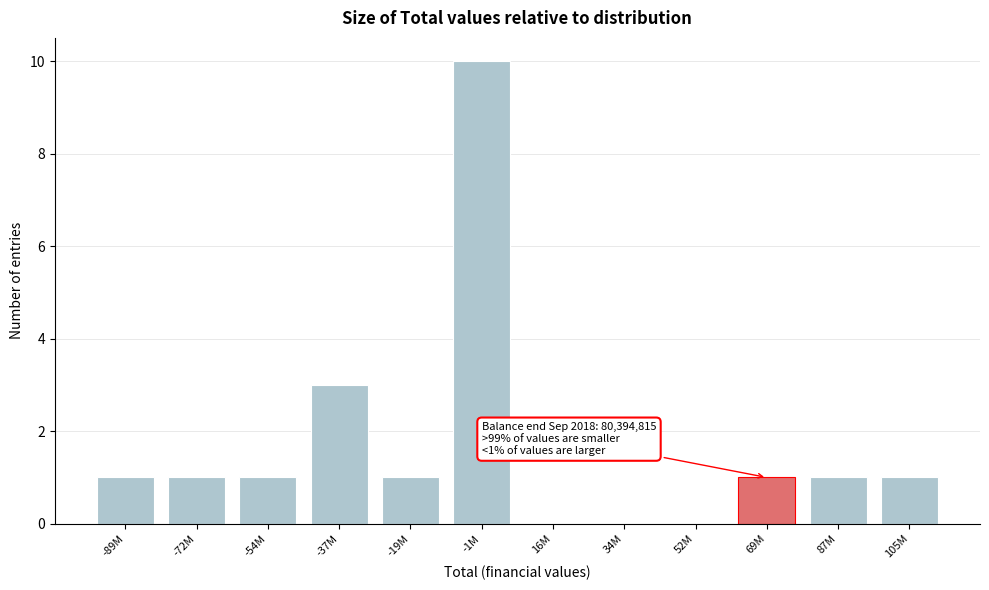

Reading left to right, what are all the values shown in this chart?

-89M=1	-72M=1	-54M=1	-37M=3	-19M=1	-1M=10	16M=0	34M=0	52M=0	69M=1	87M=1	105M=1